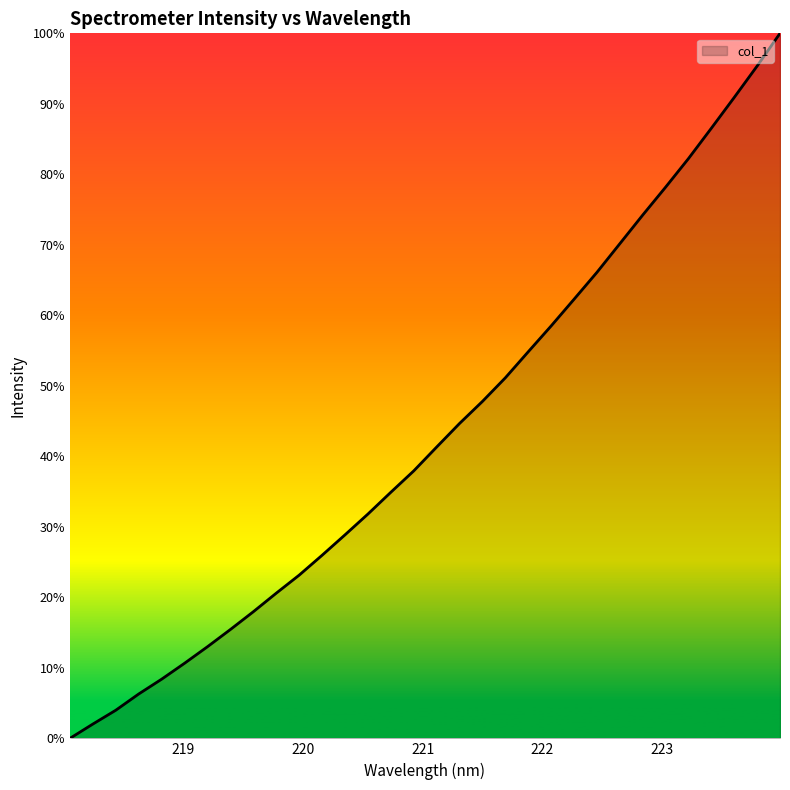

Reading left to right, extract all data points from this chart.

218.0596=1828.5	218.2508=1865.0	218.442=1900.3	218.6332=1941.7	218.8244=1979.5	219.0156=2020.2	219.2067=2062.4	219.3979=2106.3	219.589=2151.6	219.7801=2199.0	219.9712=2245.0	220.1623=2295.7	220.3533=2347.8	220.5444=2400.9	220.7354=2456.4	220.9264=2510.9	221.1174=2571.8	221.3083=2631.9	221.4993=2688.2	221.6902=2748.4	221.8812=2814.9	222.0721=2880.8	222.263=2948.9	222.4538=3017.5	222.6447=3090.6	222.8355=3163.7	223.0264=3234.9	223.2172=3307.8	223.408=3385.3	223.5987=3463.8	223.7895=3543.9	223.9802=3627.3